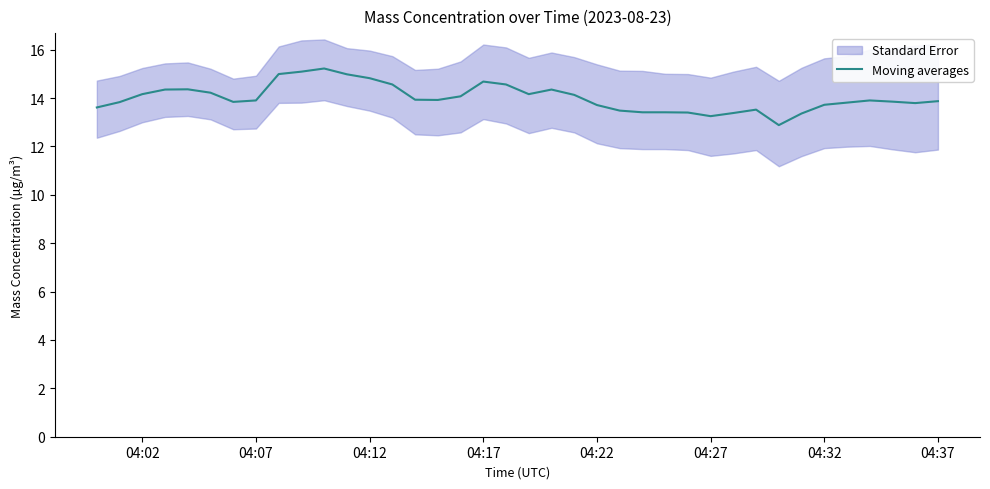

What is the value of the 34th point from the left?

13.8